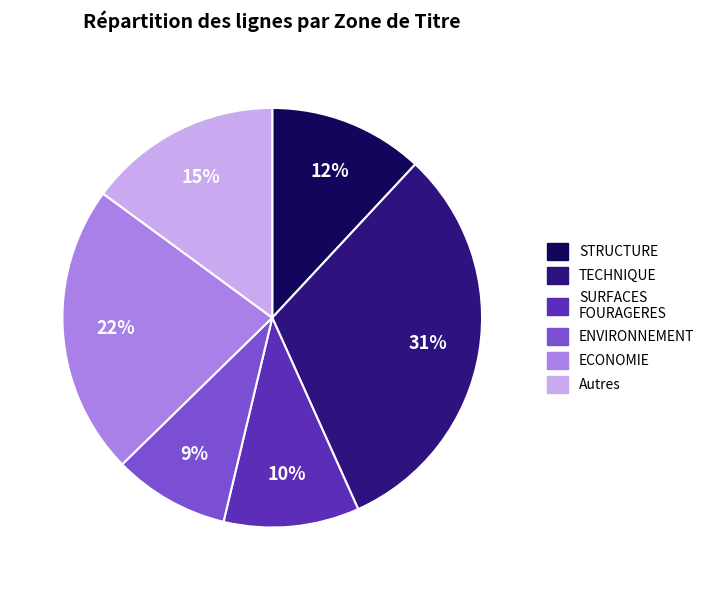

Is there any slice that represents more than half of the pie?

No